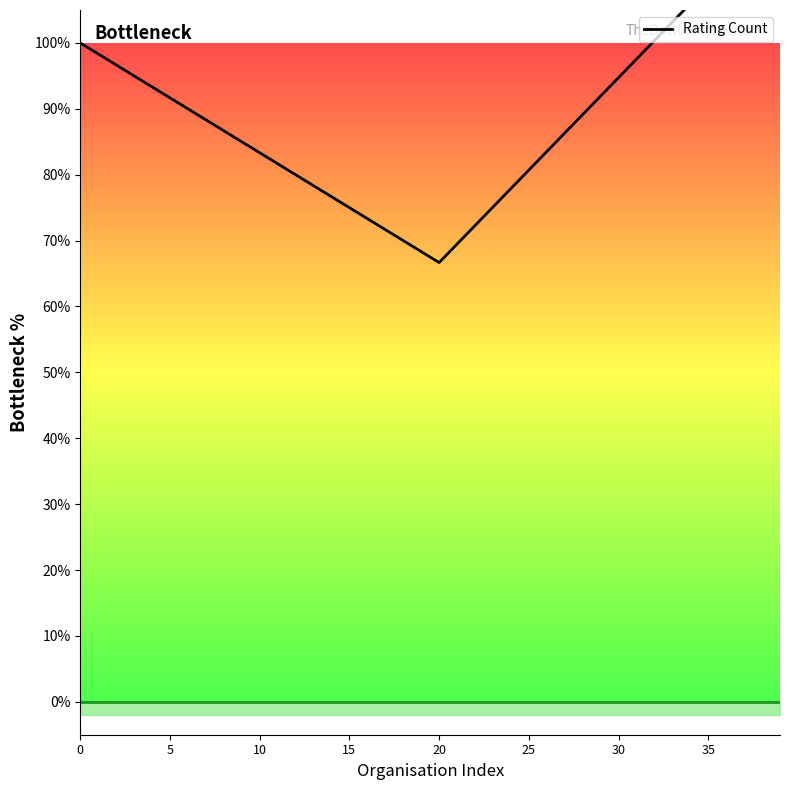

What is the ratio of the value at 26 to the value at 25?

1.0